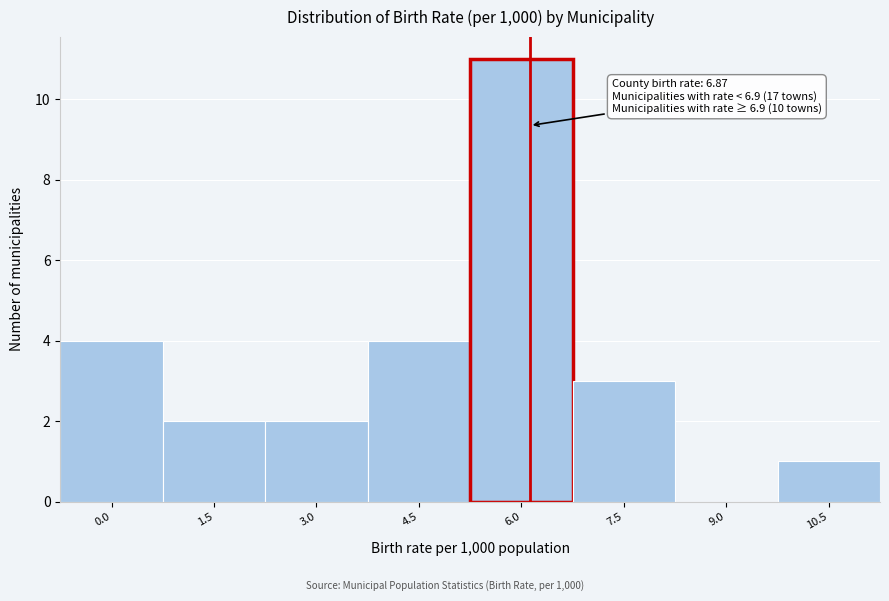

Reading left to right, list all the values displayed in this chart.

0.0=4	1.5=2	3.0=2	4.5=4	6.0=11	7.5=3	9.0=0	10.5=1